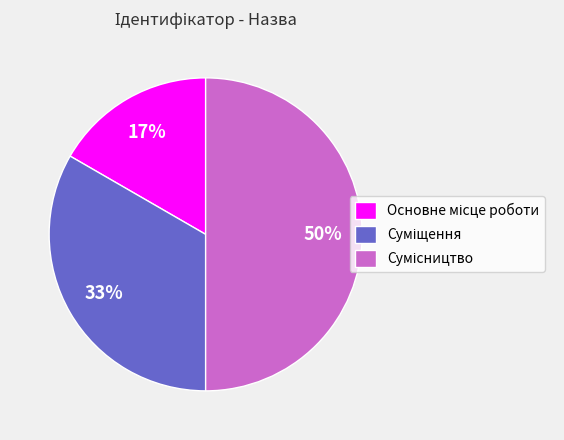

Count the number of slices in the pie.

3